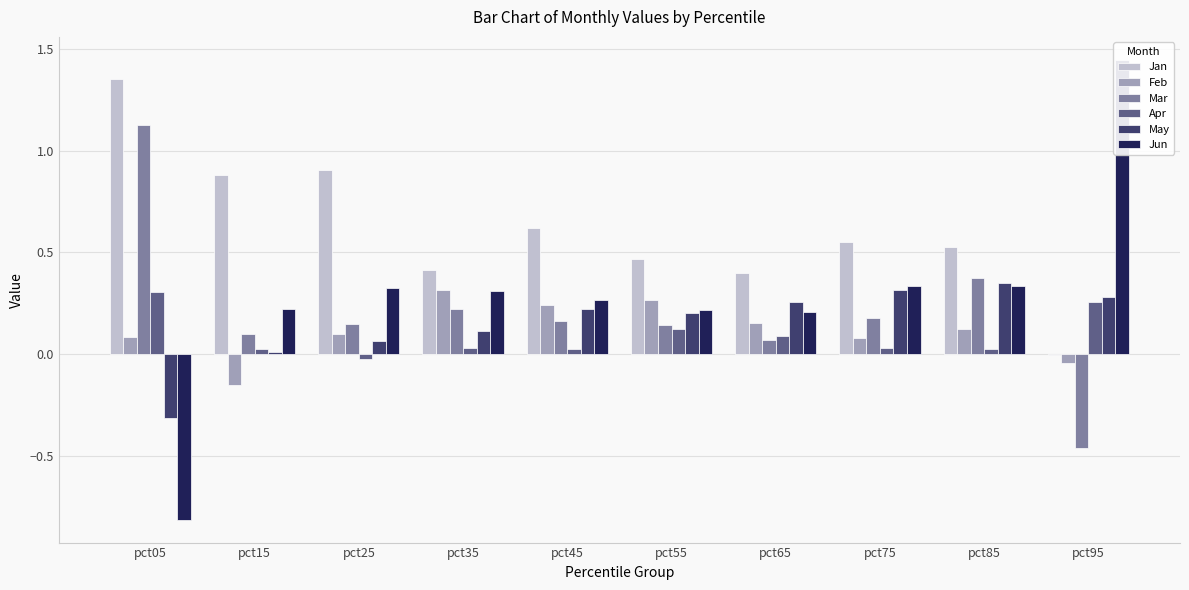

What is the total value across all series at pct15?

1.1